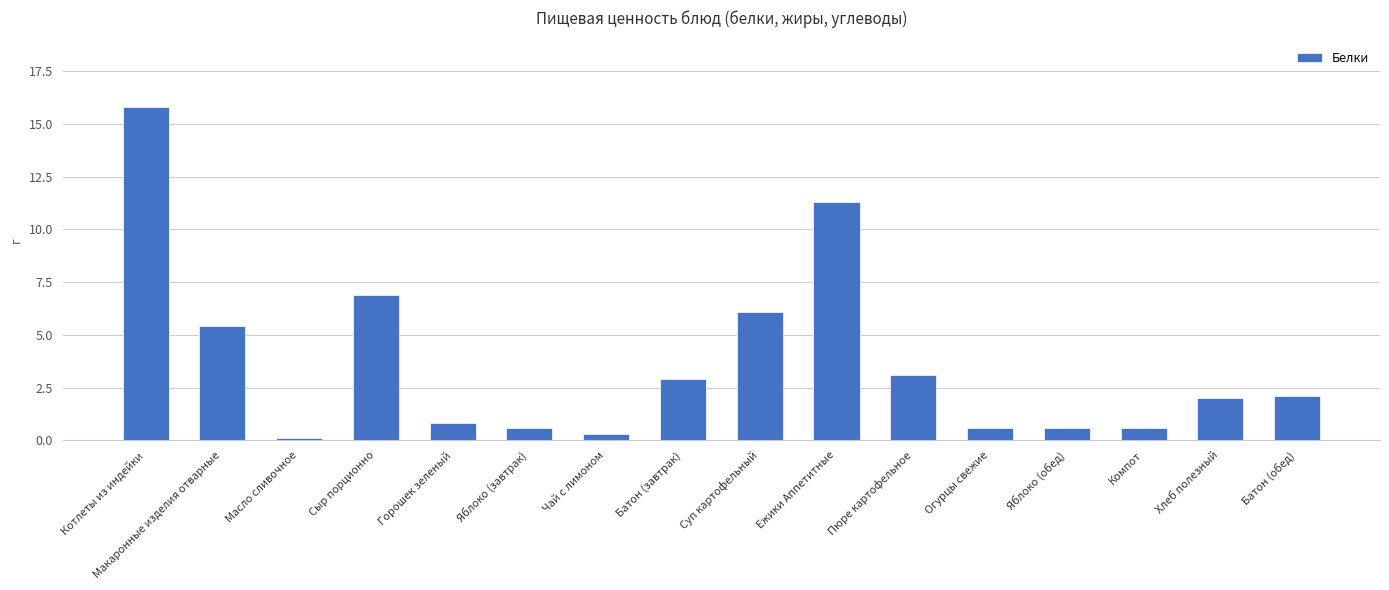

Which label corresponds to the smallest value in the chart?

Масло сливочное